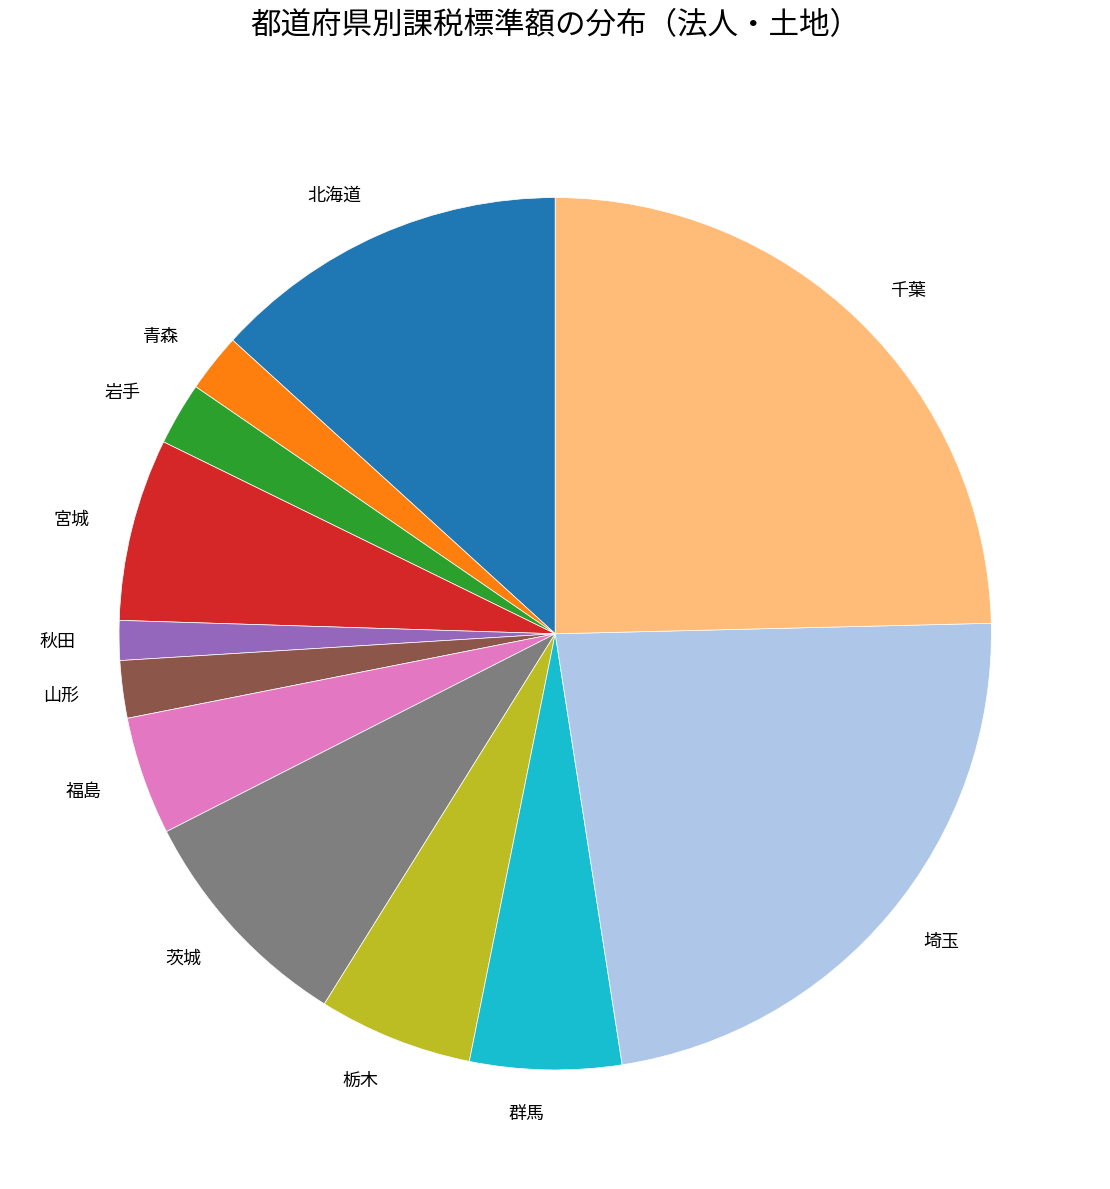

Which has a higher value, 北海道 or 青森?

北海道